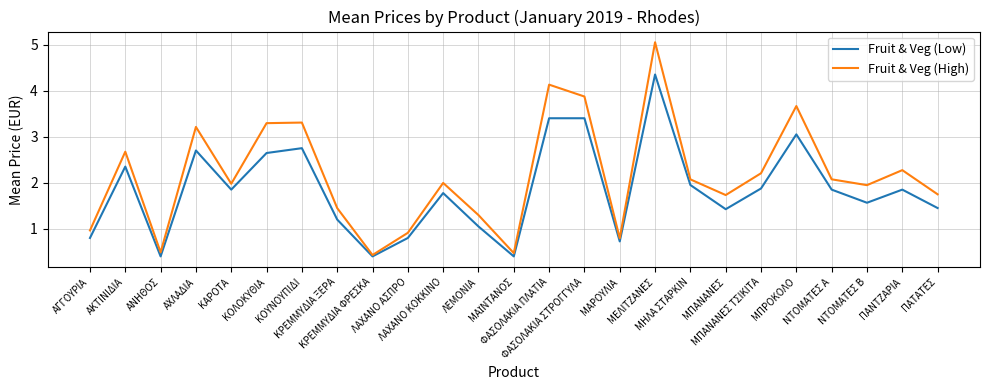

Which series has the largest range (max minus min)?

Fruit & Veg (High)